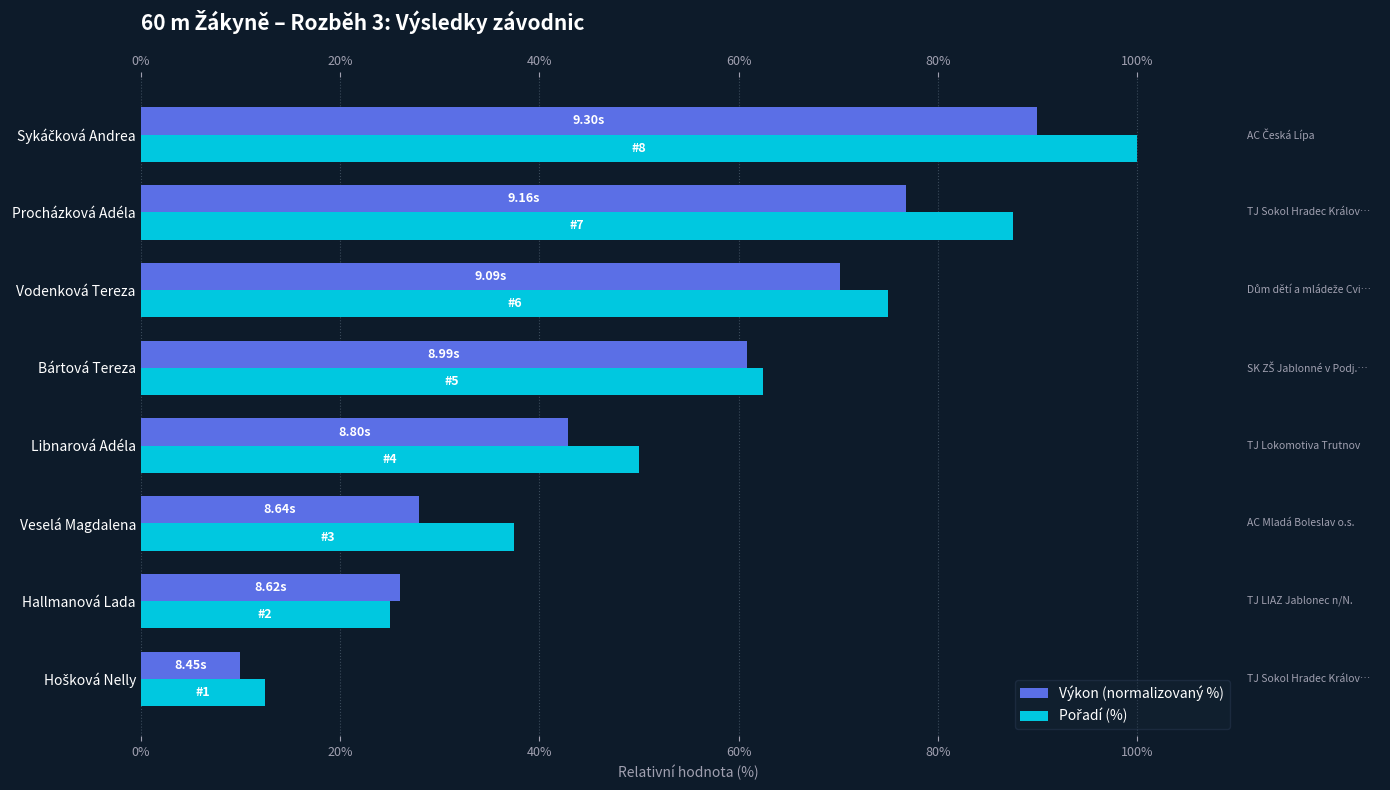

What is the spread (max minus min) of values at Hallmanová Lada?

1.0